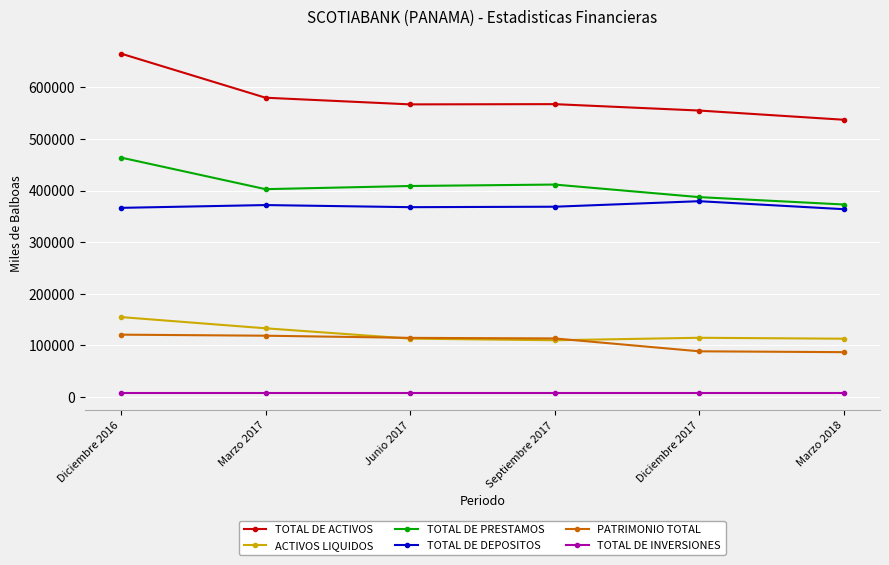

Which series changed the most between Diciembre 2016 and Diciembre 2017?

TOTAL DE ACTIVOS